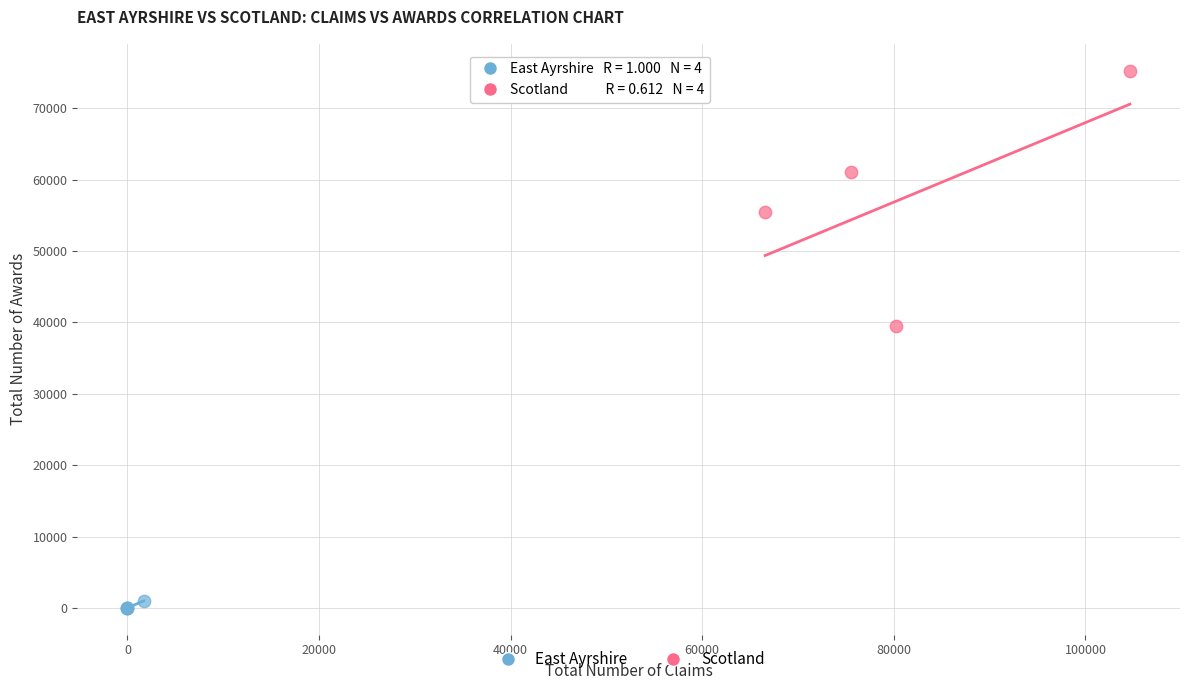

What are all the series names shown in the legend?

East Ayrshire, Scotland